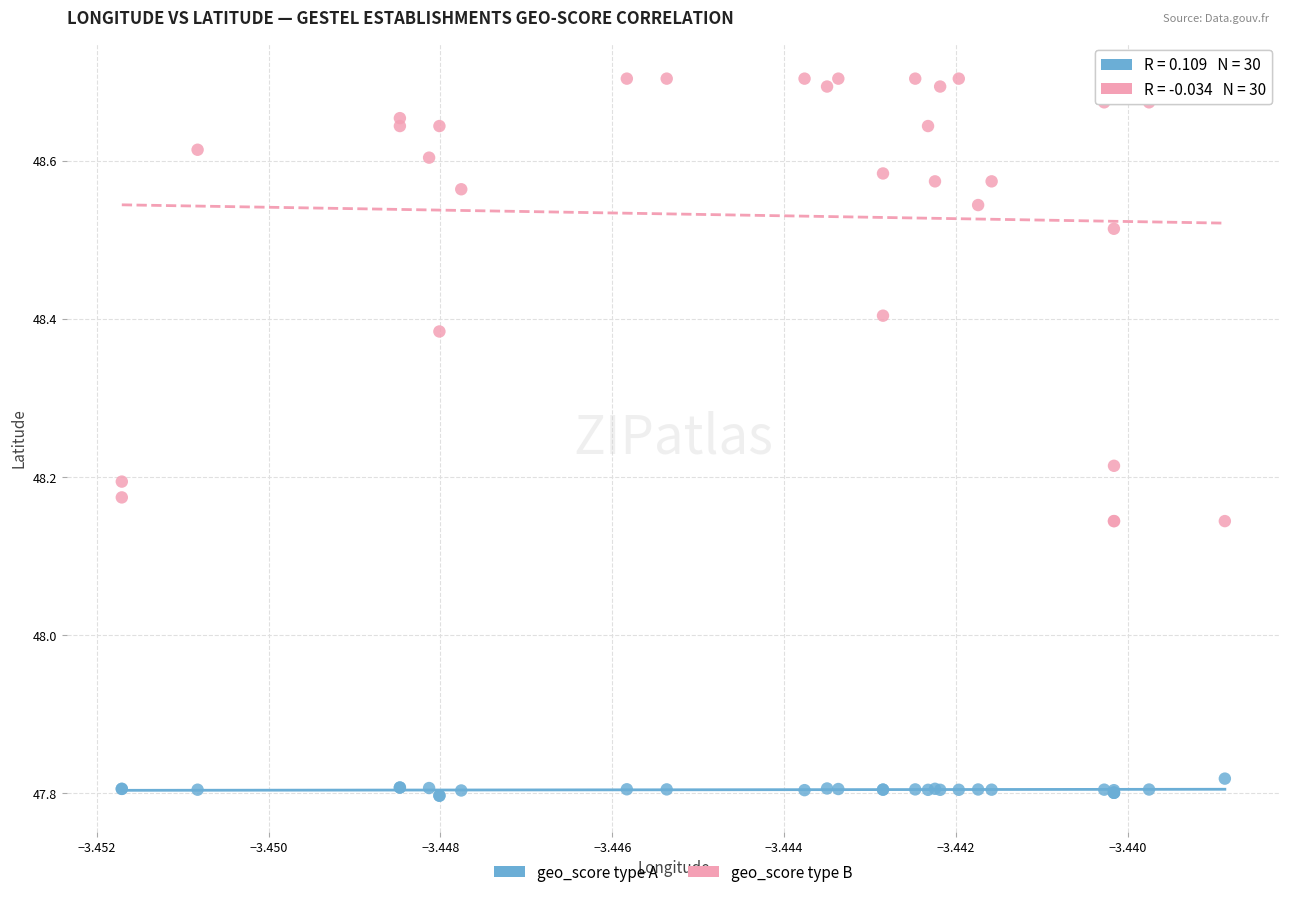

Which series has the widest spread of Y values?

geo_score type B